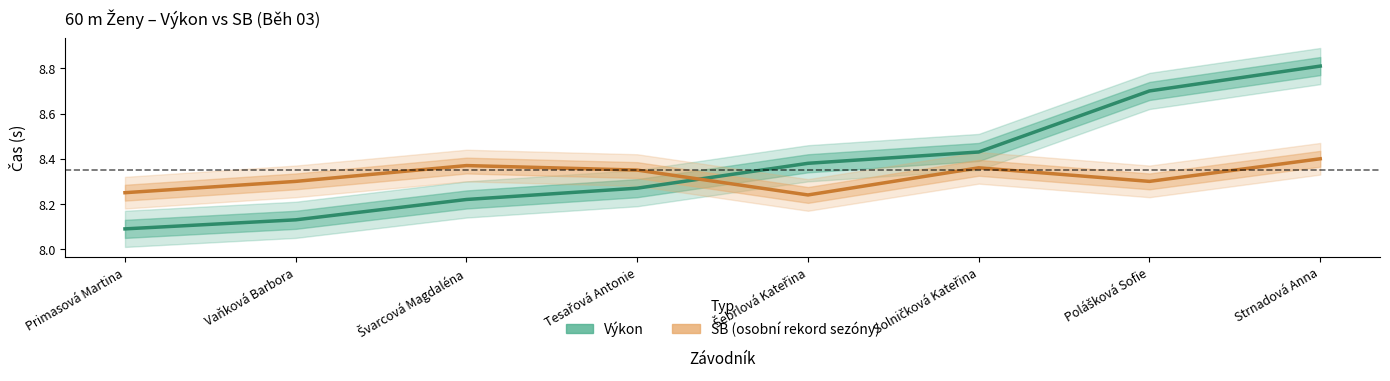

What position from the right is Tesařová Antonie?

5